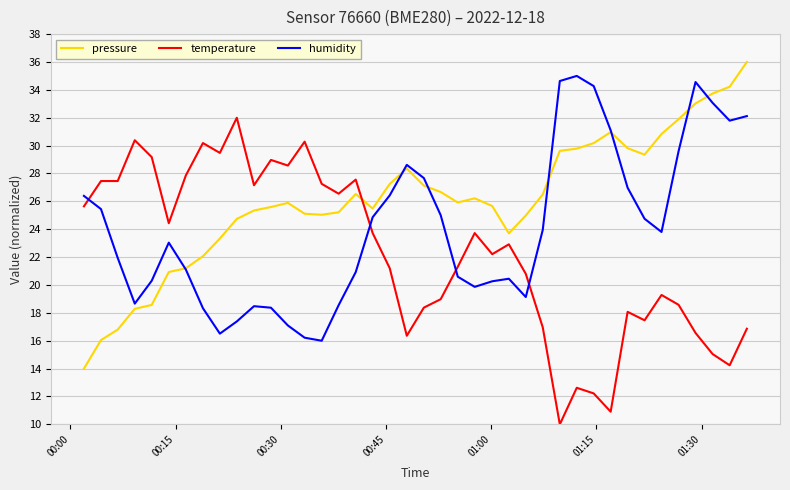

What is the minimum value shown in the chart?

10.0